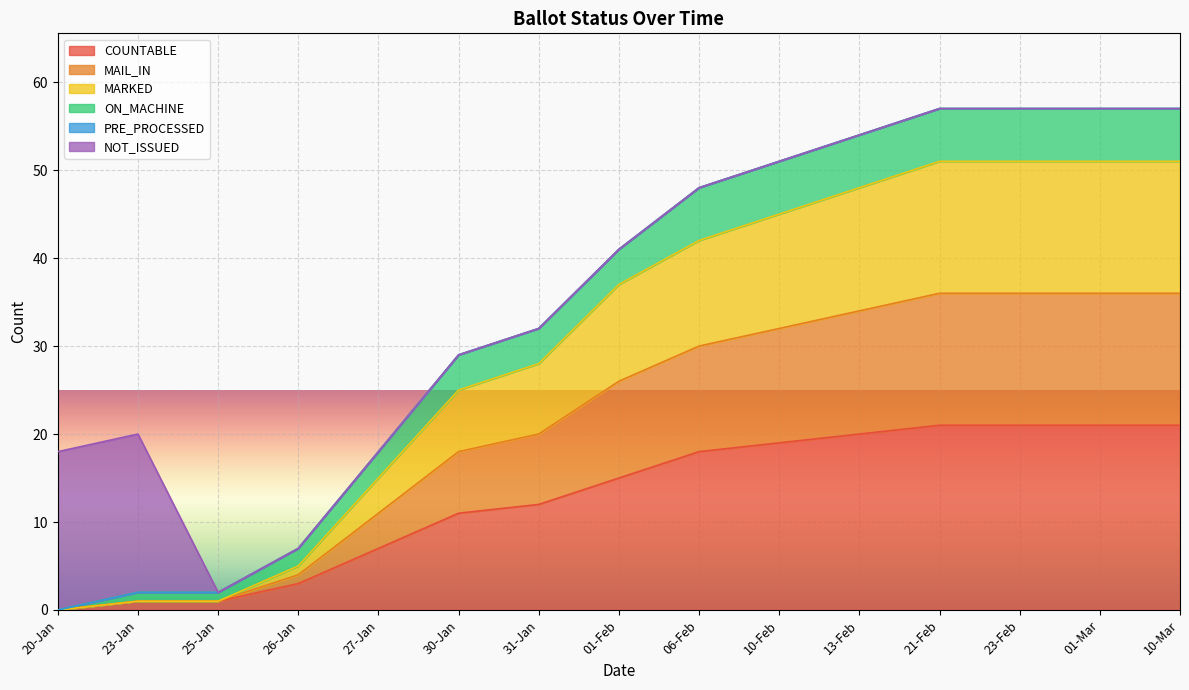

At which label does COUNTABLE first exceed 15?

06-Feb